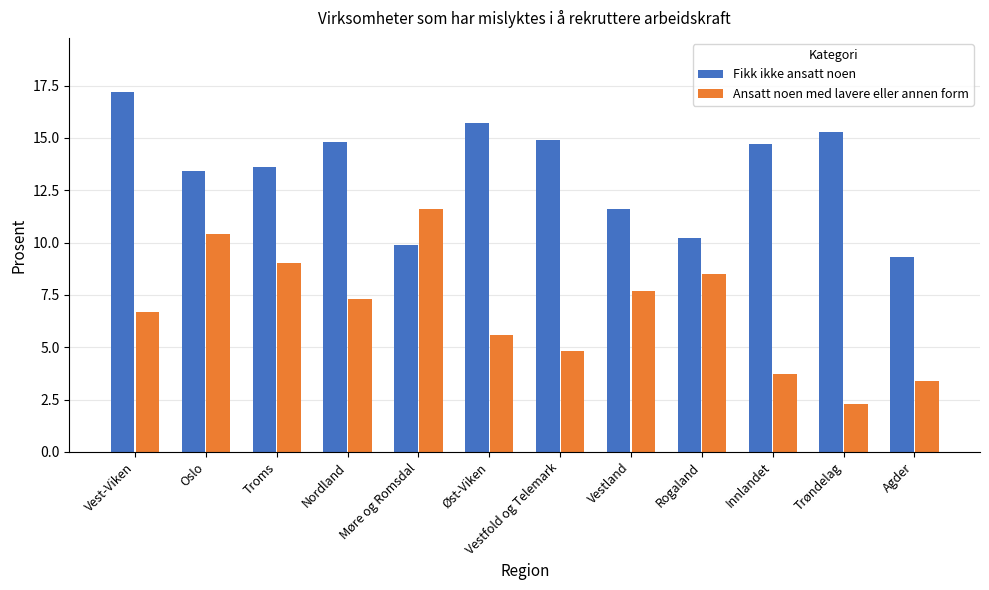

What is the label of the 1st bar from the left?

Vest-Viken